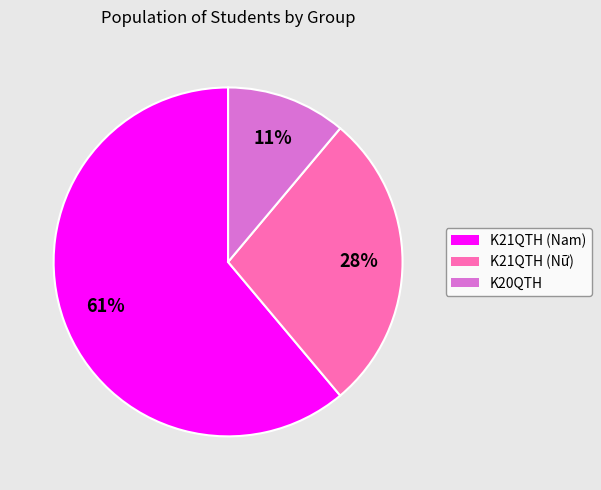

Which slice is the largest?

K21QTH (Nam)